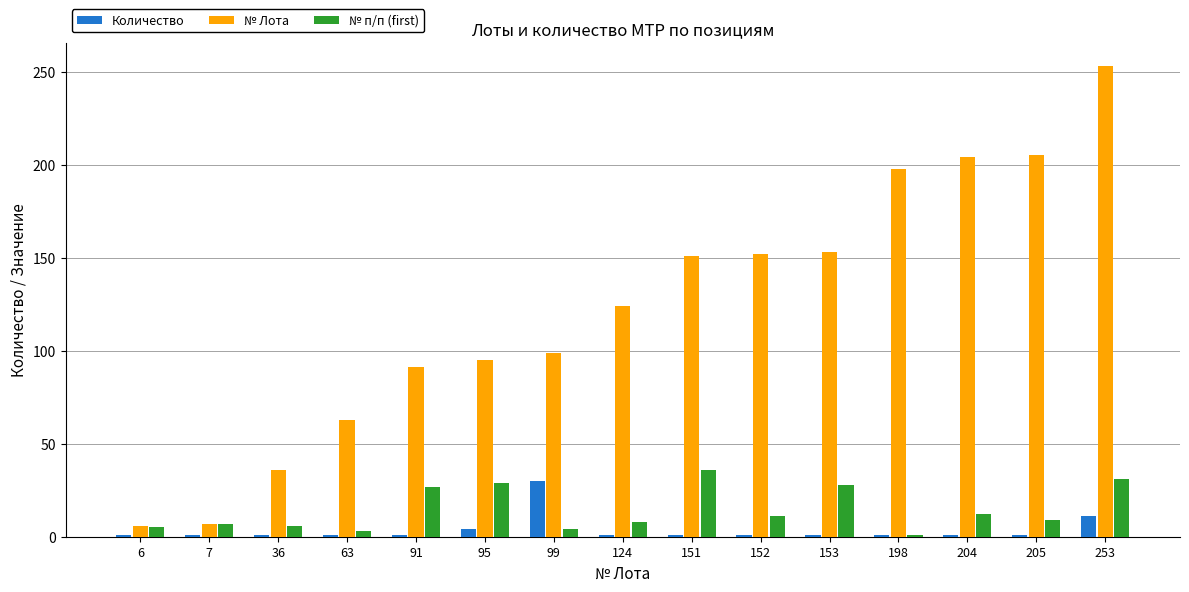

Which series has the widest spread of values?

№ Лота